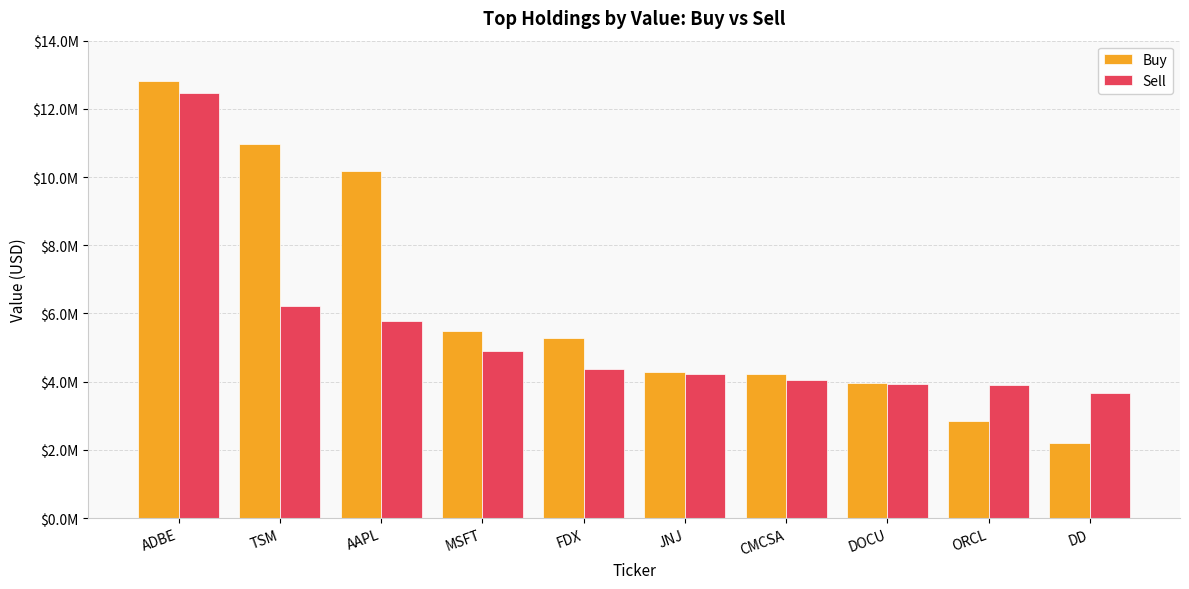

What is the minimum value for Sell?

3658000